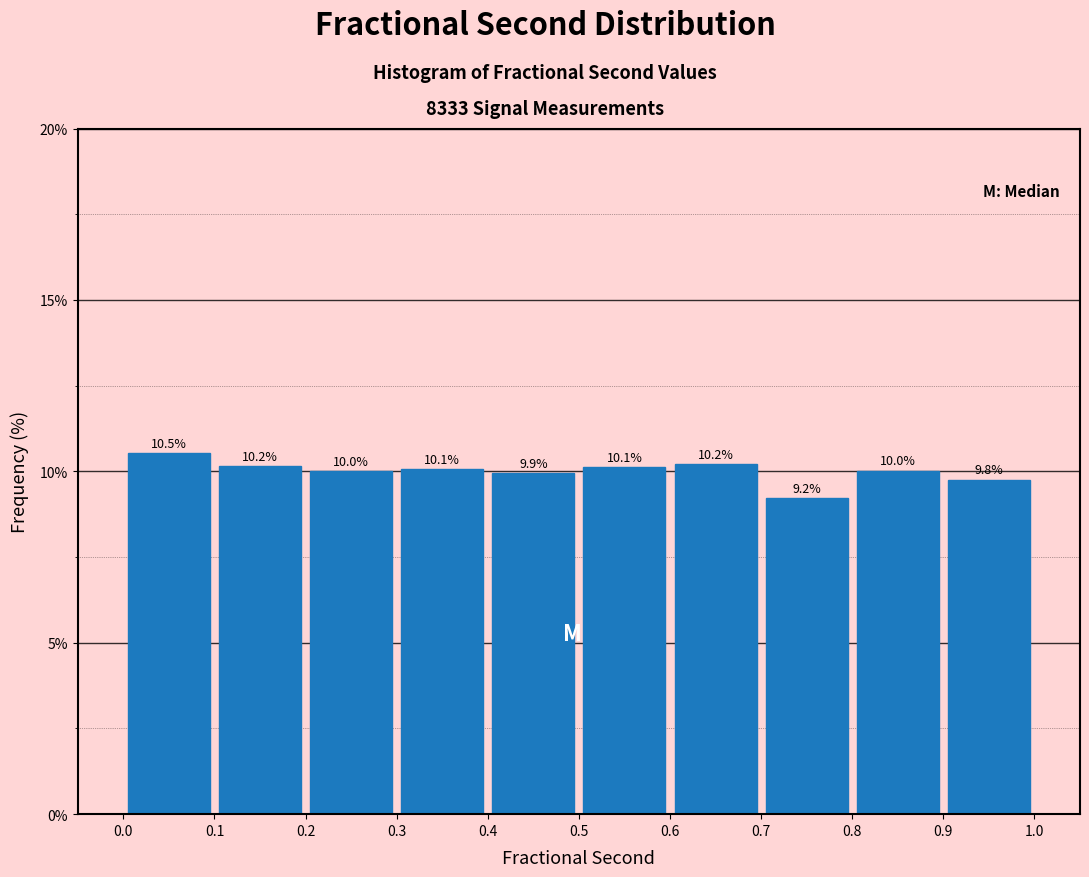

Reading left to right, transcribe this chart: for each bar, give the range it covers on the x-axis and its height.

0.0 to 0.1: 10.5
0.1 to 0.2: 10.2
0.2 to 0.3: 10.0
0.3 to 0.4: 10.1
0.4 to 0.5: 9.9
0.5 to 0.6: 10.1
0.6 to 0.7: 10.2
0.7 to 0.8: 9.2
0.8 to 0.9: 10.0
0.9 to 1.0: 9.8